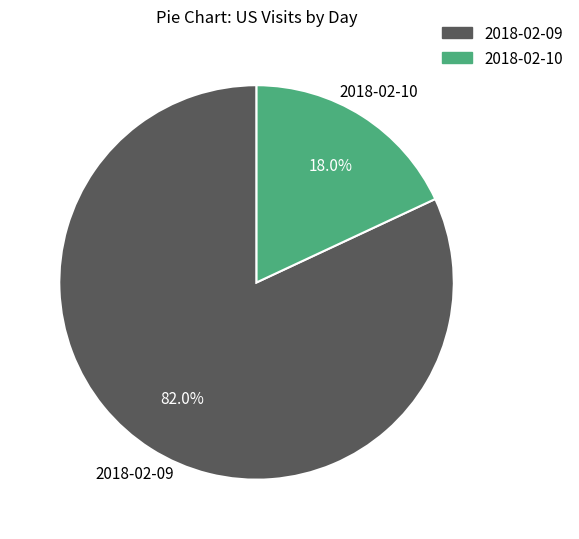

Rank the categories by value from lowest to highest.

2018-02-10, 2018-02-09